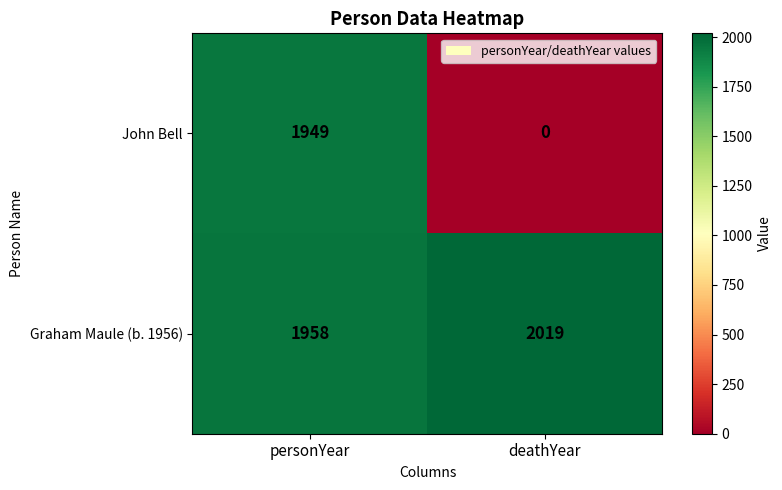

What is the difference between the highest and lowest values at personYear?

9